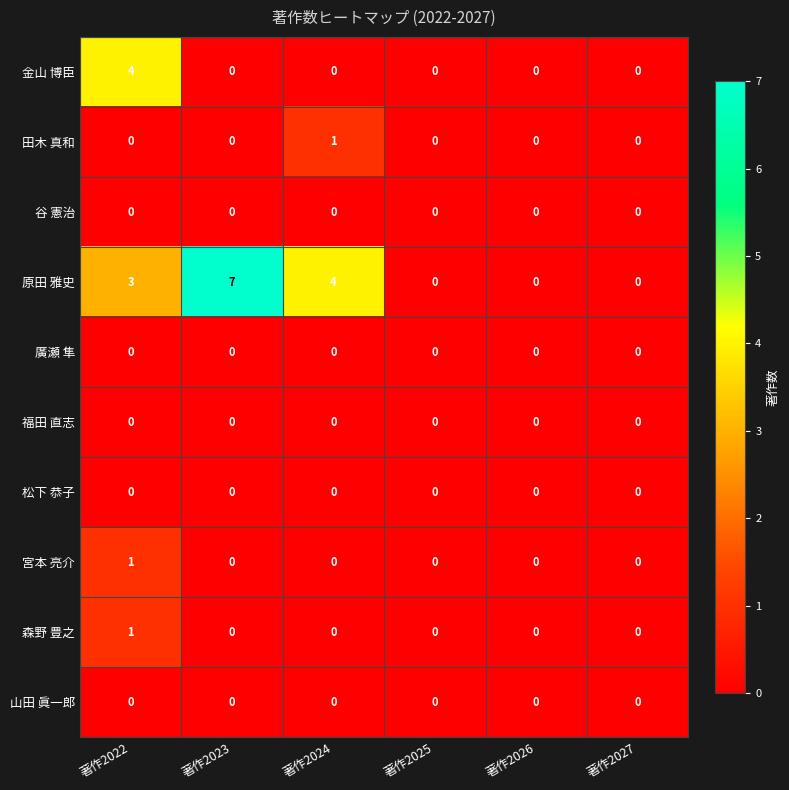

How many 田木 真和 values are between 0 and 1?

6